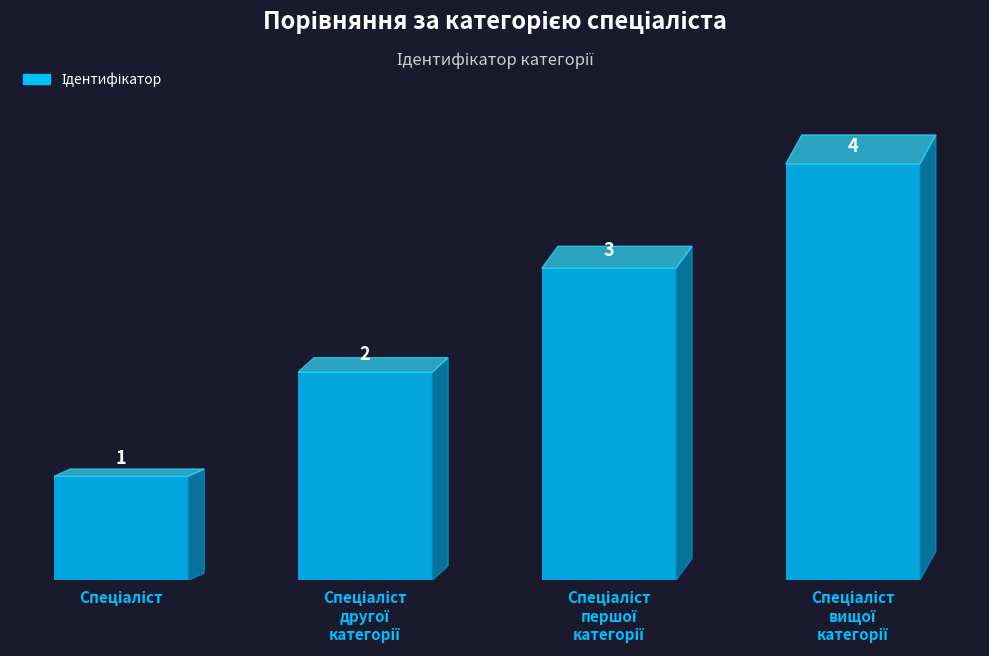

What is the difference between the maximum and minimum values?

3